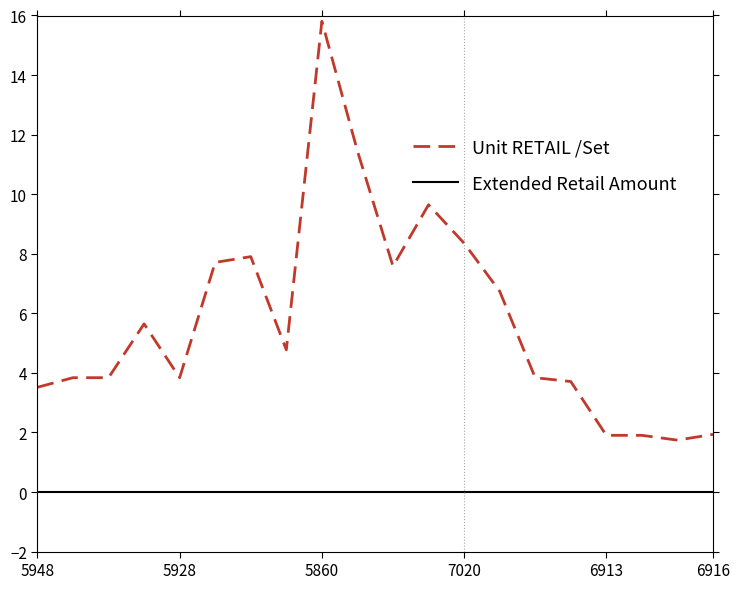

Which series has the largest range (max minus min)?

Unit RETAIL /Set